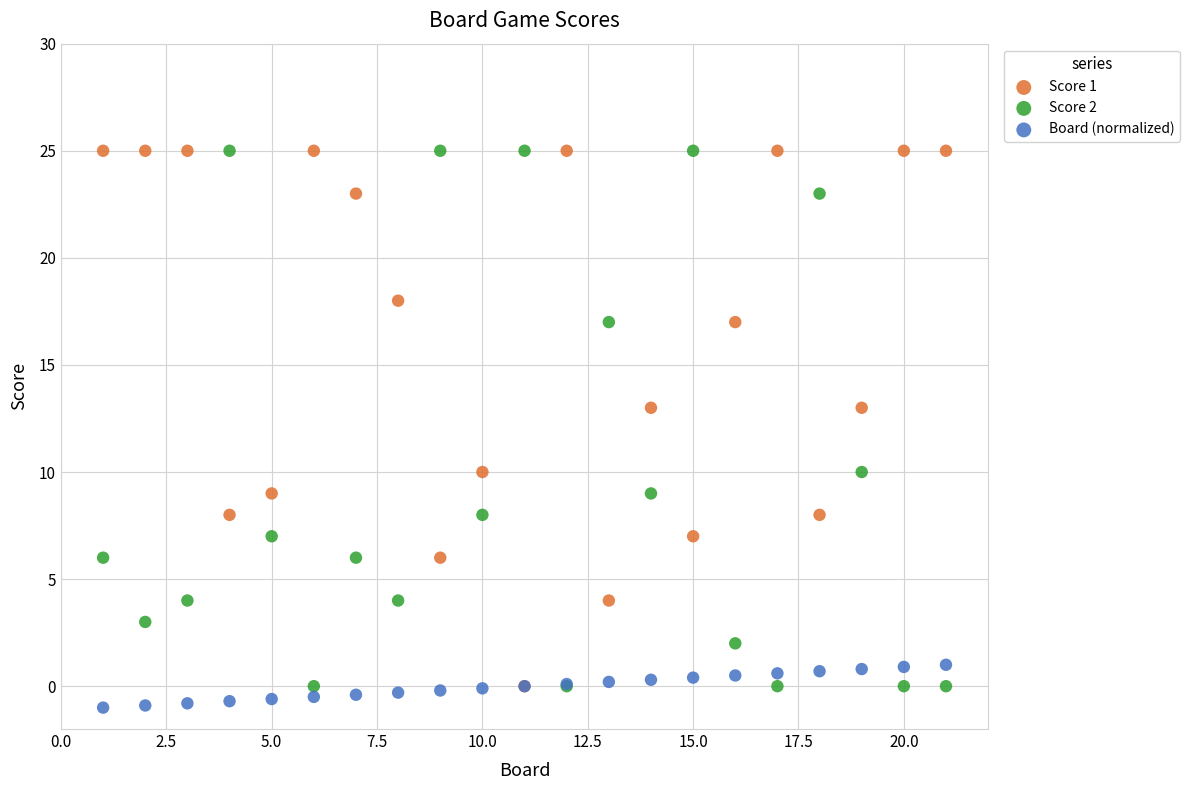

What are all the series names shown in the legend?

Score 1, Score 2, Board (normalized)